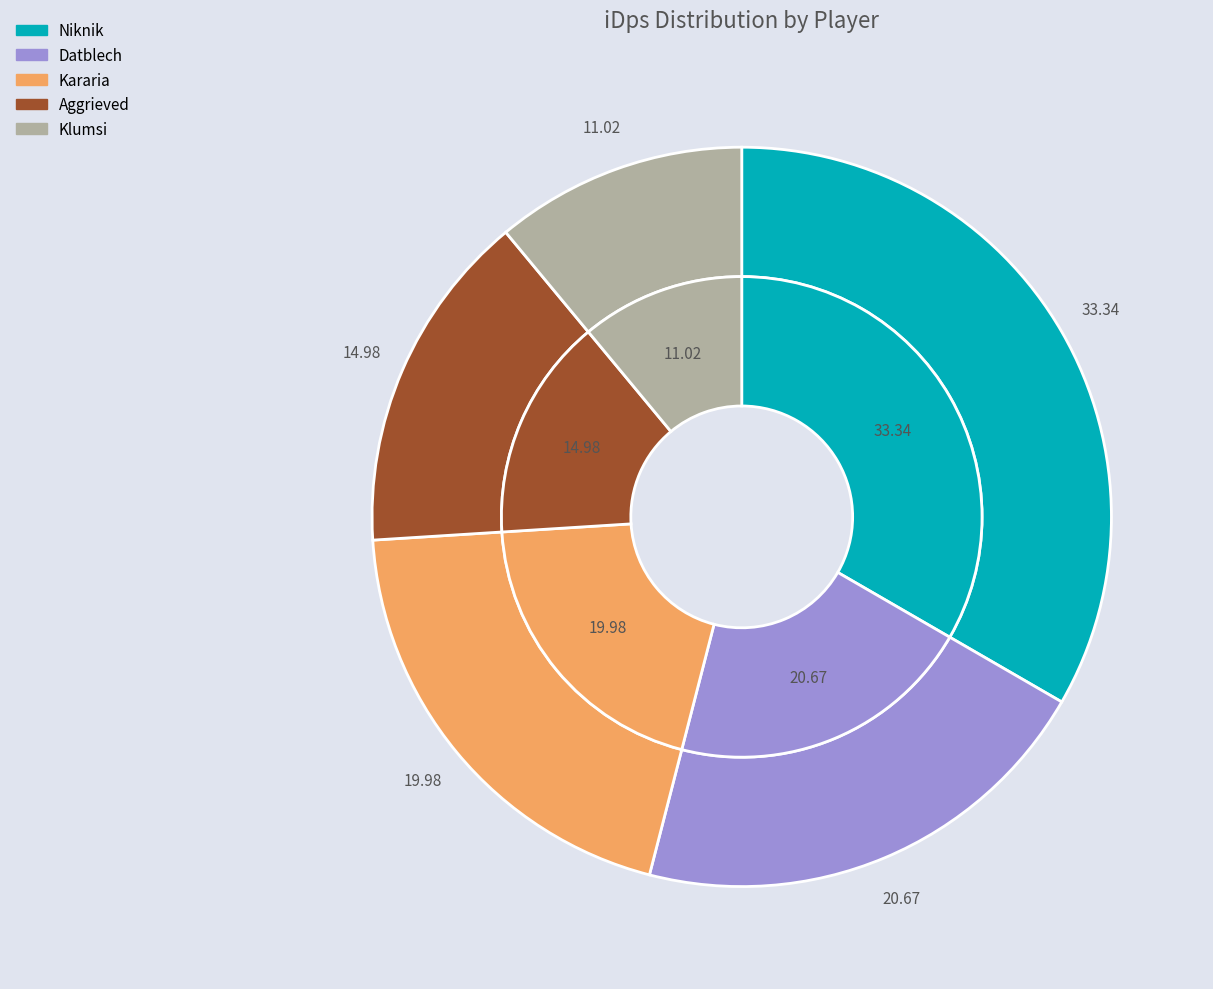

What is the smallest slice in the pie chart?

Klumsi